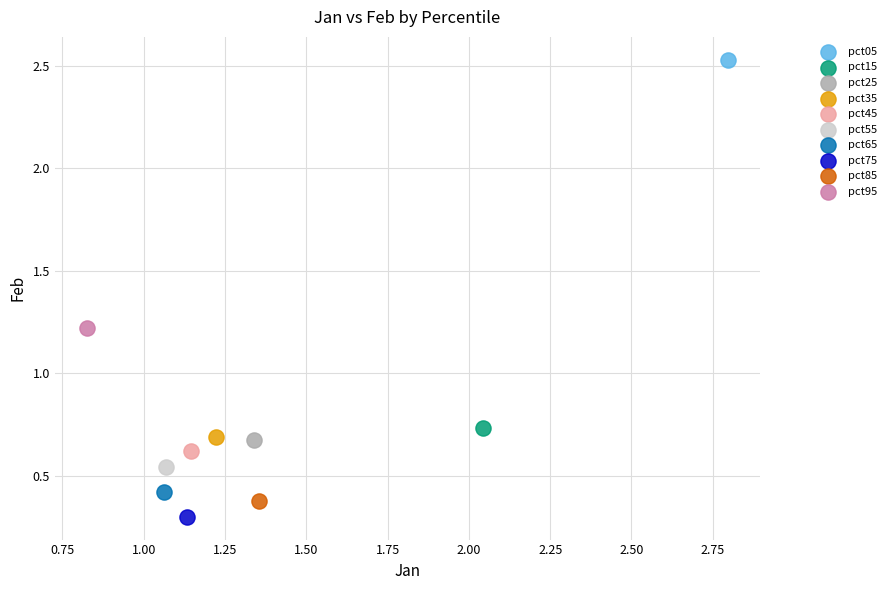

Which series reaches the minimum Y coordinate?

pct75